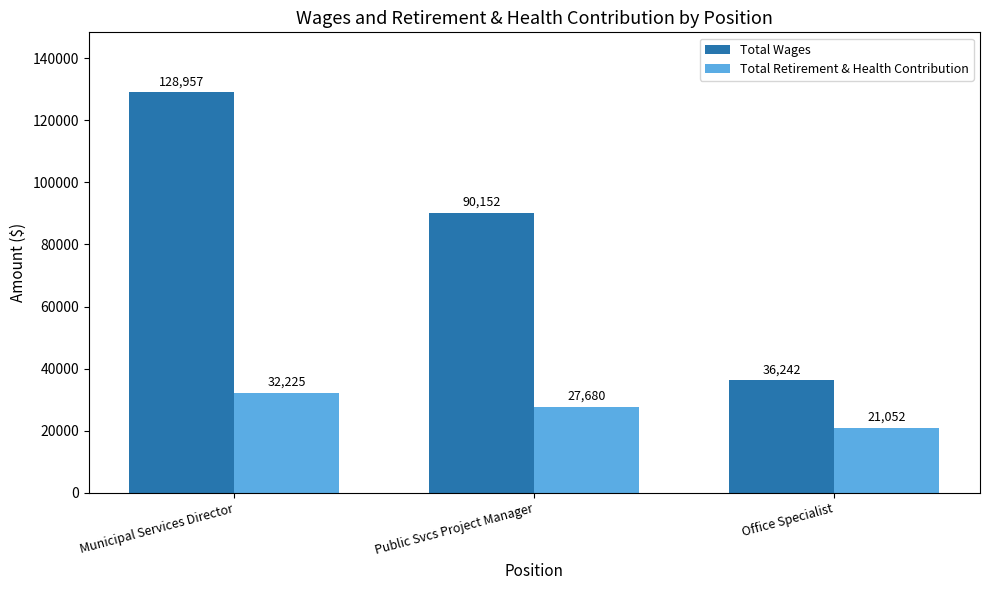

Count the Total Retirement & Health Contribution values in the range 21052 to 32225.

3